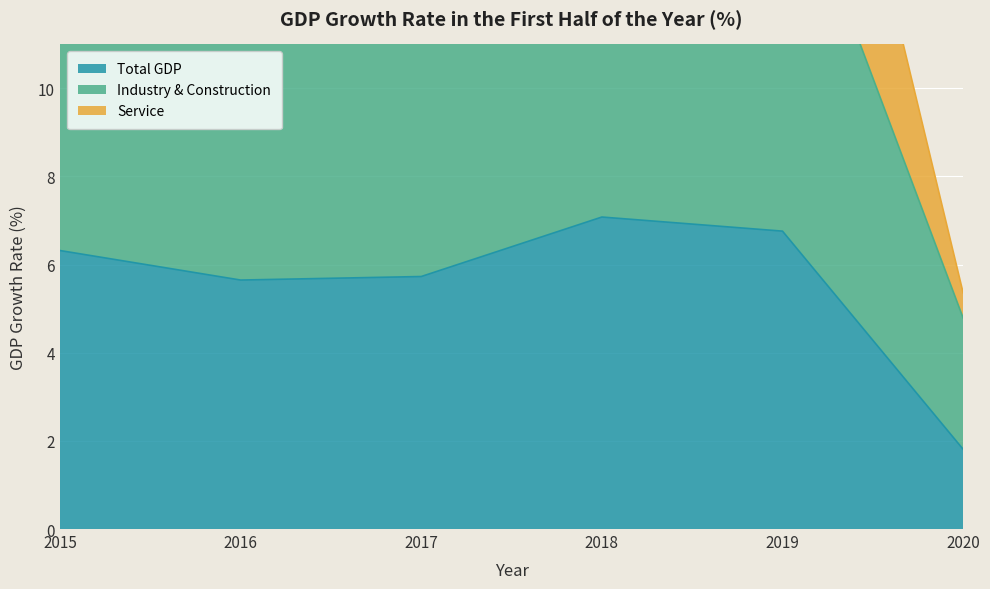

Read the Industry & Construction value at 2016.

13.0